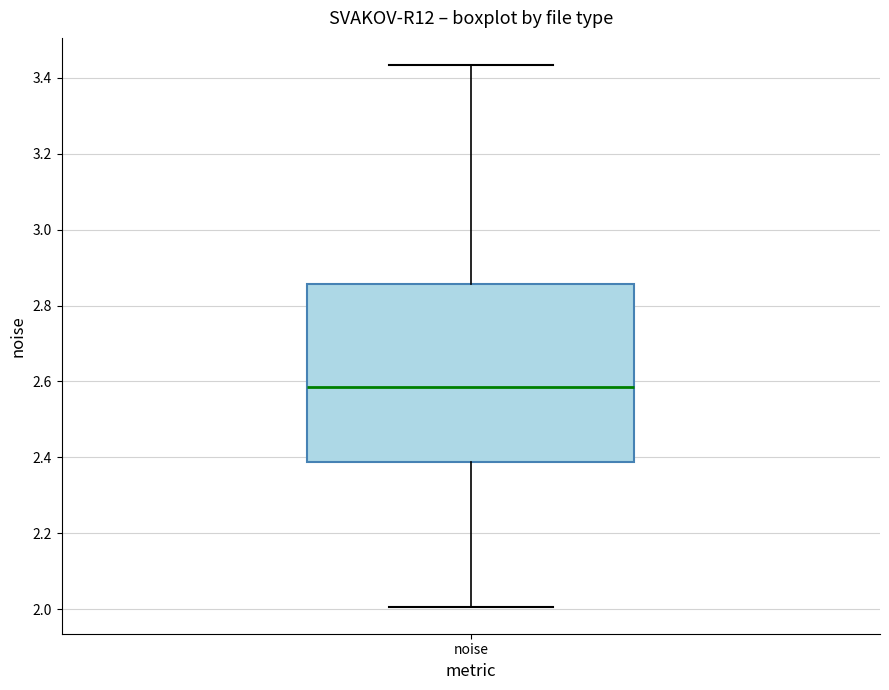

Where is the upper edge of the box for noise on the y-axis? The values are not printed on the chart, so give them approximately, as read against the axis.

2.86